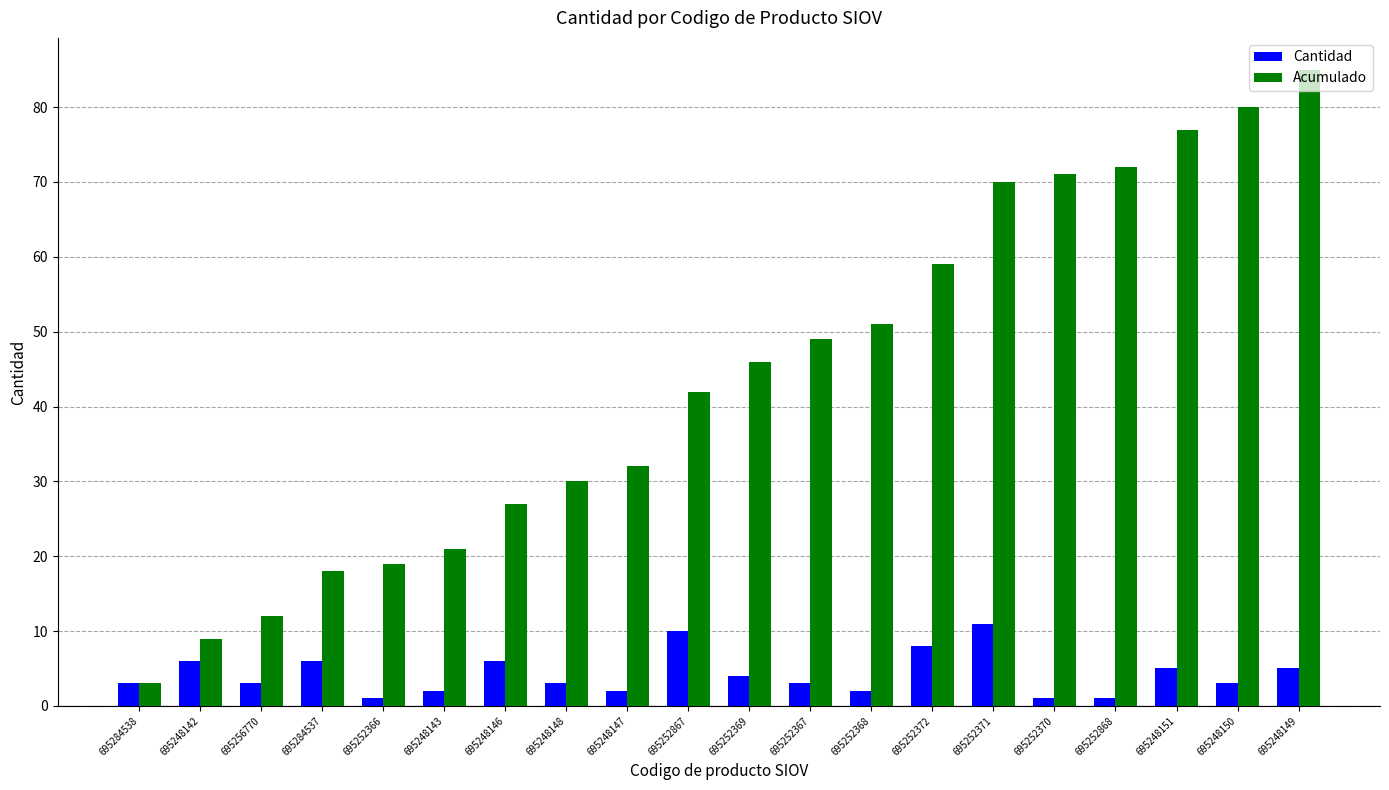

What position from the left is 695248151?

18